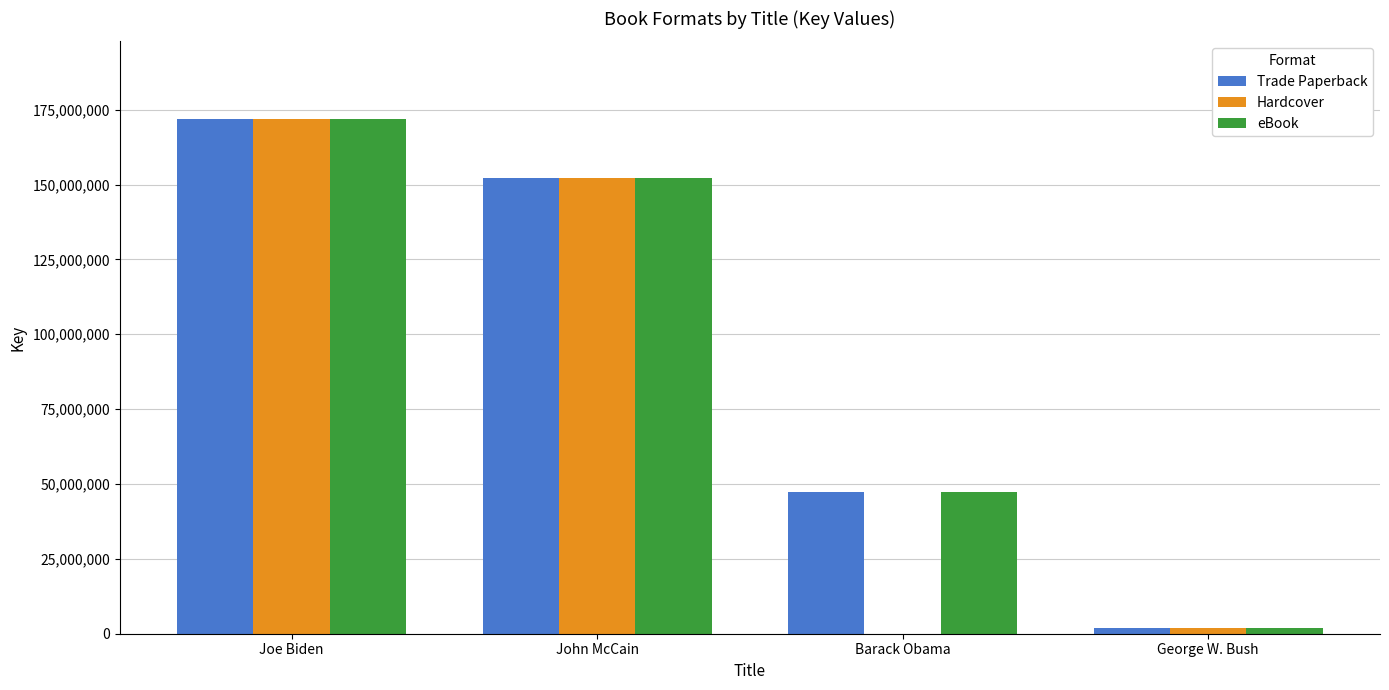

Count the number of data series in this chart.

3